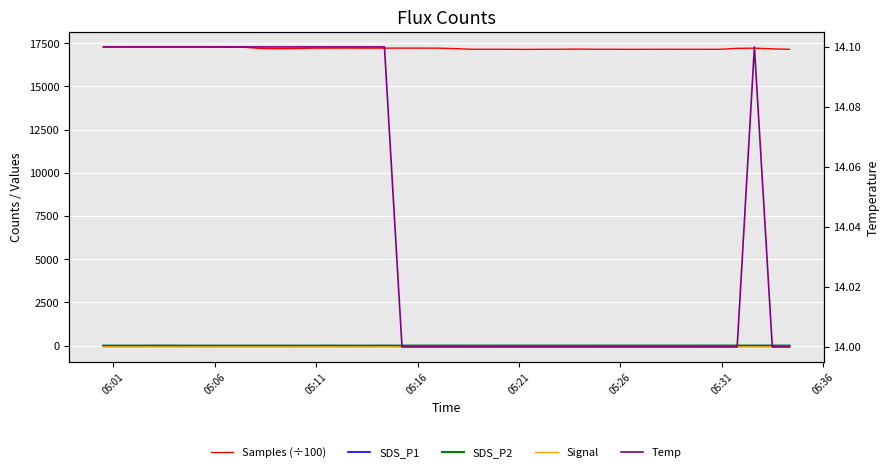

True or false: SDS_P1 and SDS_P2 intersect in this chart.

False